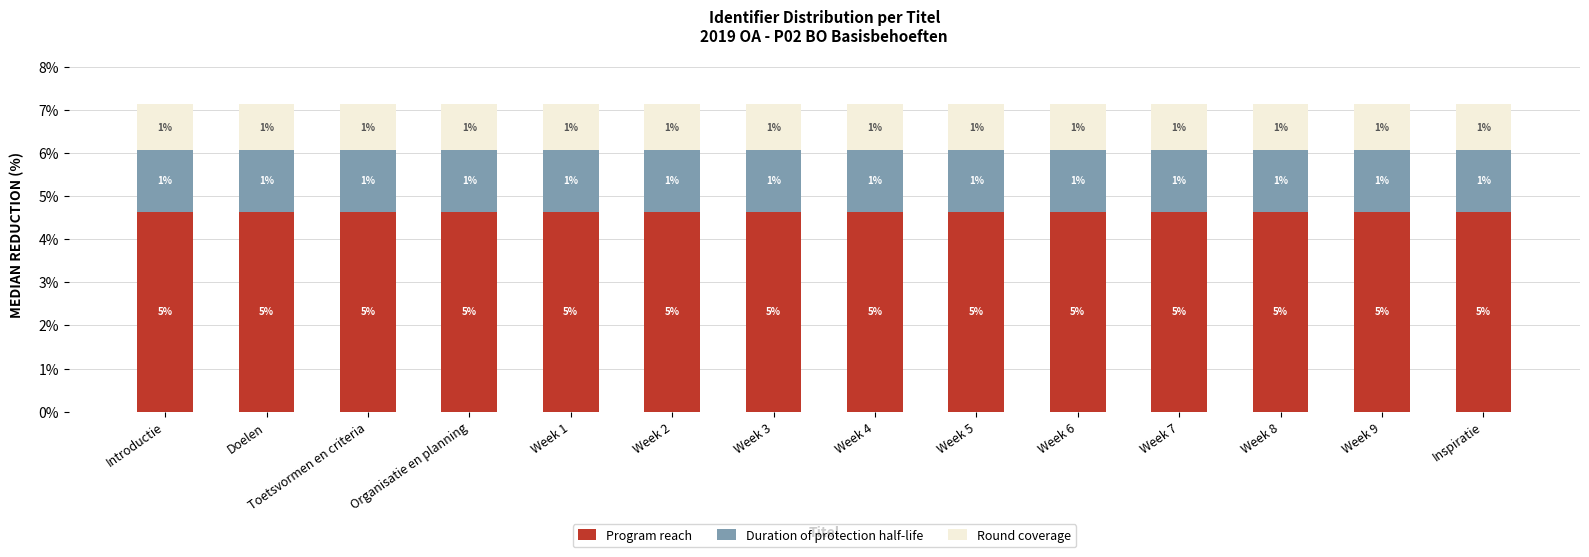

Which has a higher value, Week 1 or Week 7?

Week 7